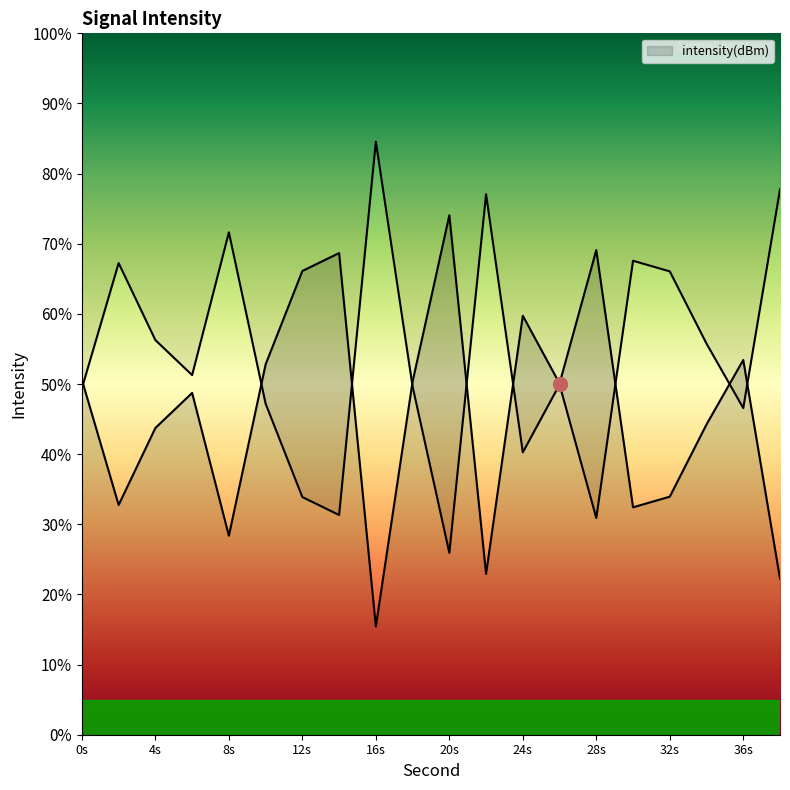

At which label is the value closest to 44?

34